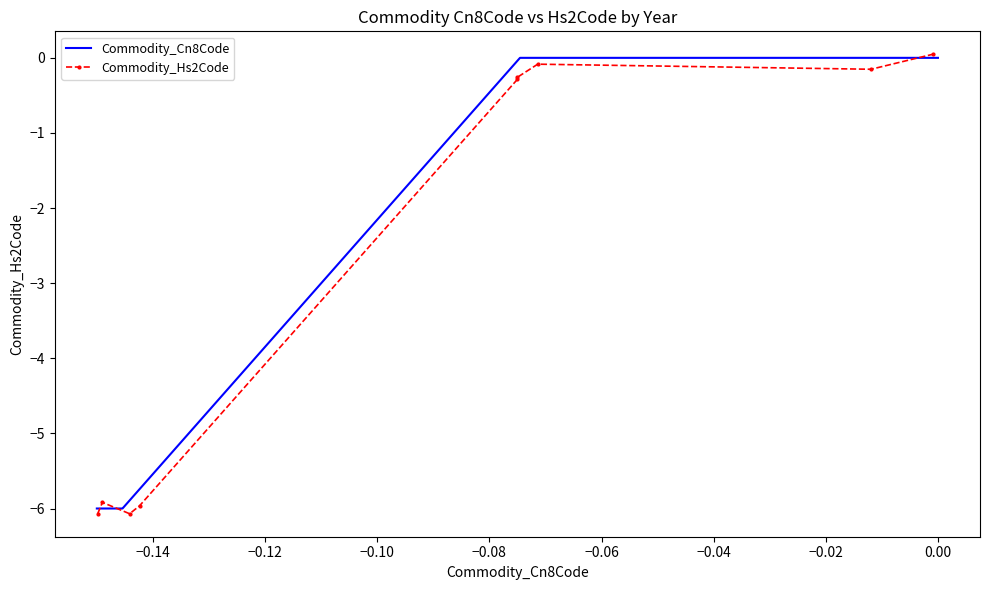

Reading left to right, what are all the values shown in this chart?

Commodity_Cn8Code: -6.0	-6.0	-6.0	-6.0	0.0	0.0	0.0	0.0	0.0
Commodity_Hs2Code: -6.1	-5.9	-6.1	-6.0	-0.3	-0.3	-0.1	-0.2	0.0